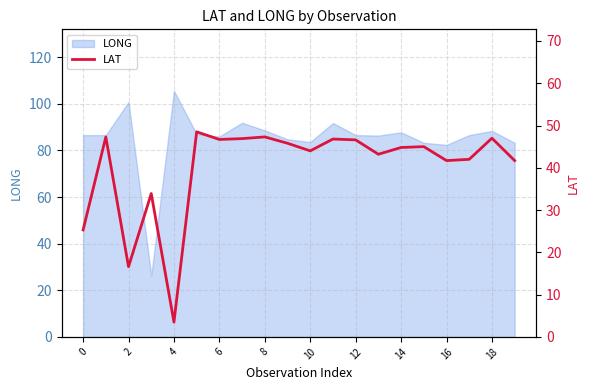

What is the value of the 8th point from the left?

46.9